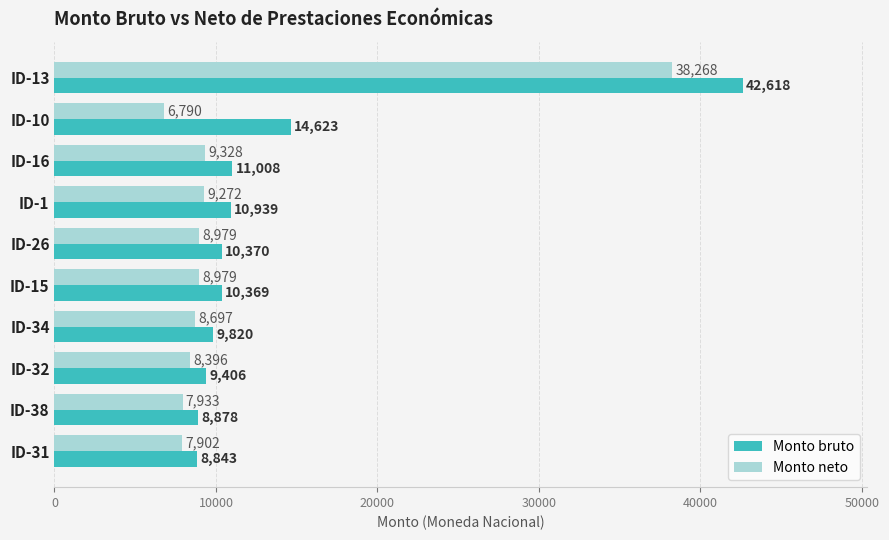

What is the greatest value displayed?

42618